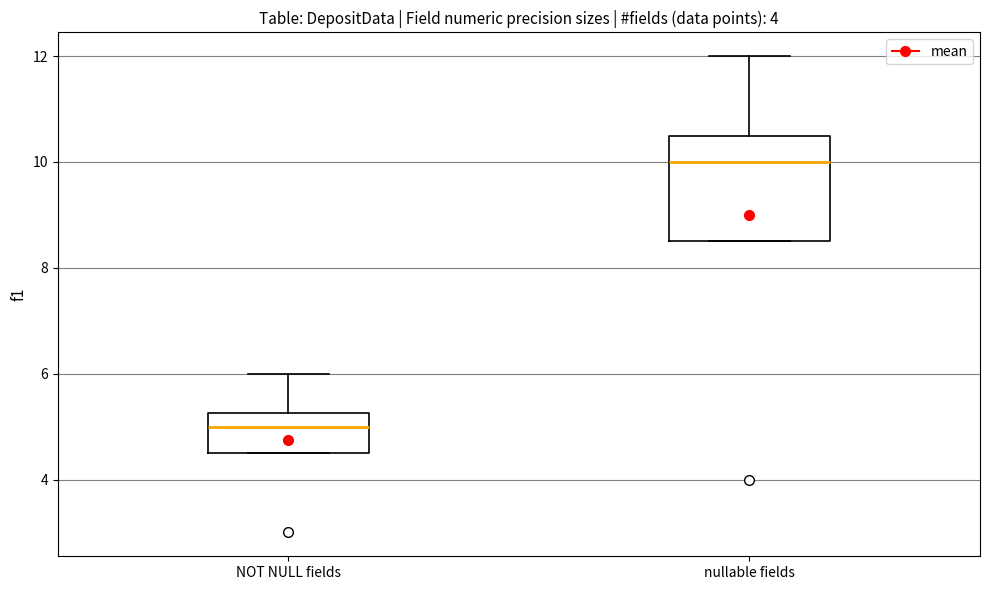

Which box is the tallest, from its lower edge to its upper edge?

nullable fields